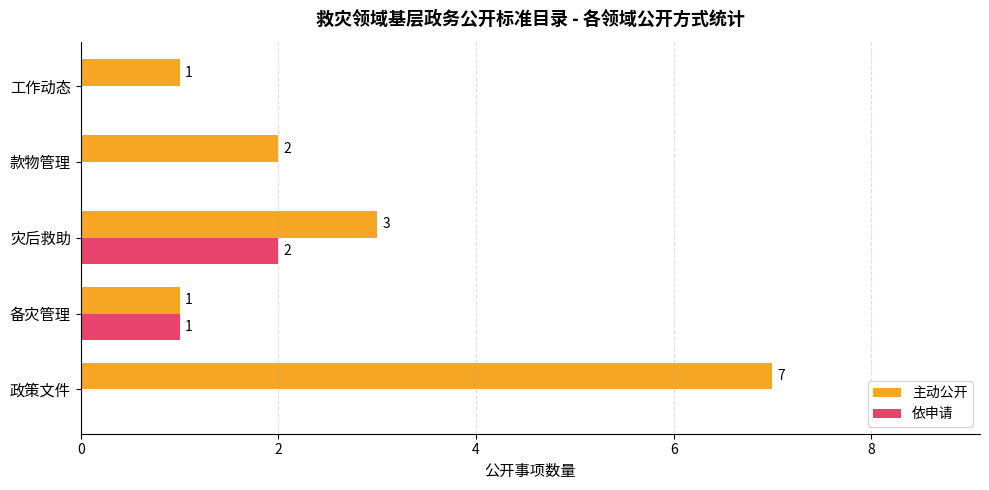

Where is 主动公开 nearest to the value 4?

灾后救助